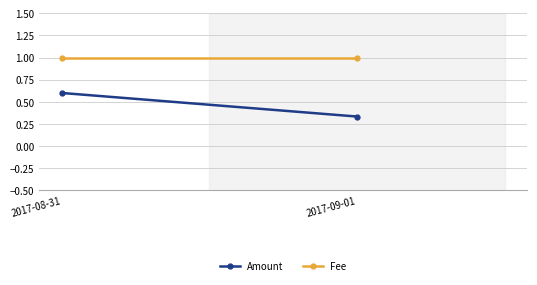

What is the sum of the Fee values at 2017-09-01 and 2017-08-31?

2.0